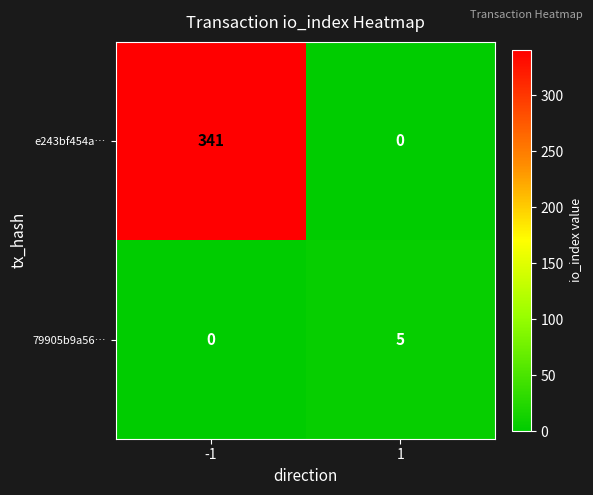

Is the value of e243bf454a… at 1 greater than the value of 79905b9a56… at 1?

No